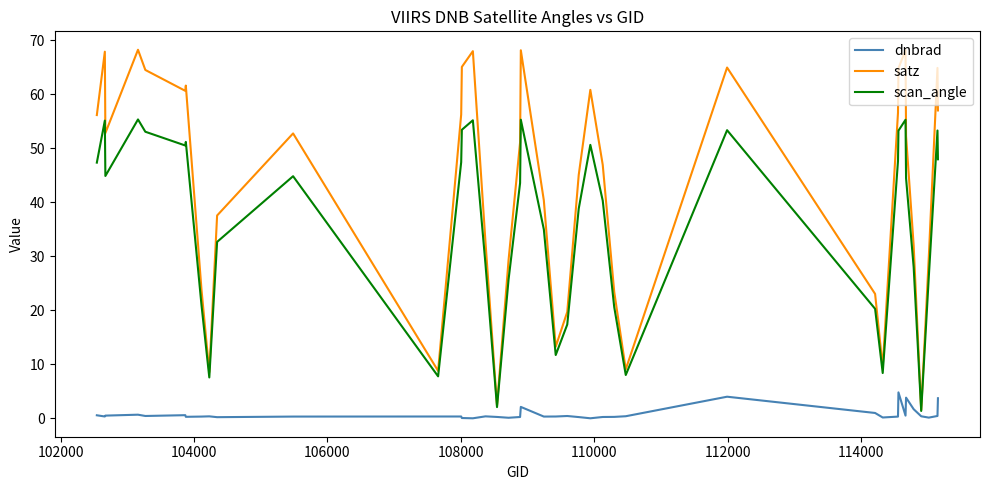

Which series has the largest range (max minus min)?

satz